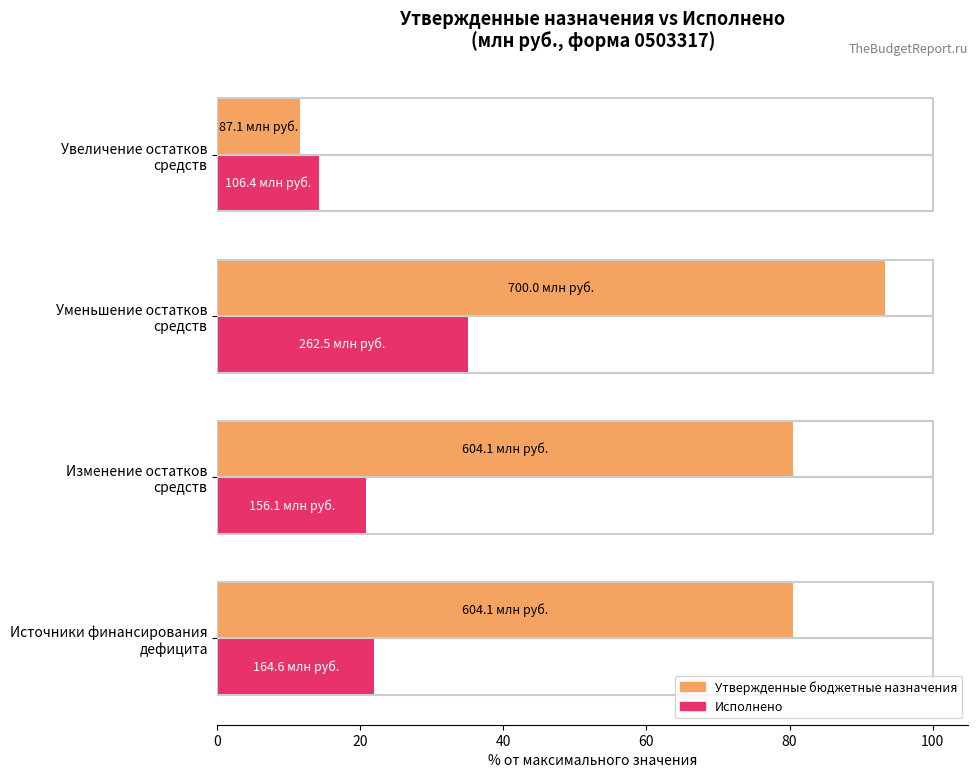

Rank the series by their maximum value, from lowest to highest.

Исполнено, Утвержденные бюджетные назначения